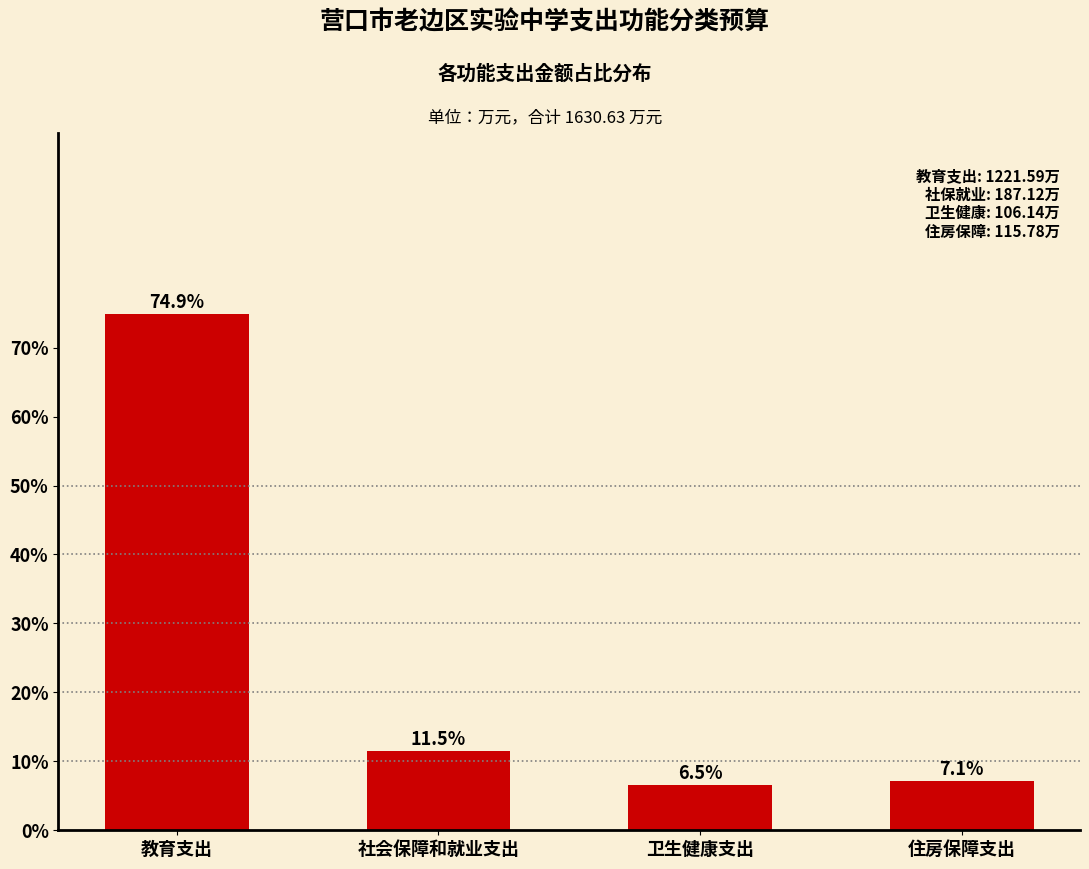

Reading left to right, what are all the values shown in this chart?

教育支出=74.9	社会保障和就业支出=11.5	卫生健康支出=6.5	住房保障支出=7.1